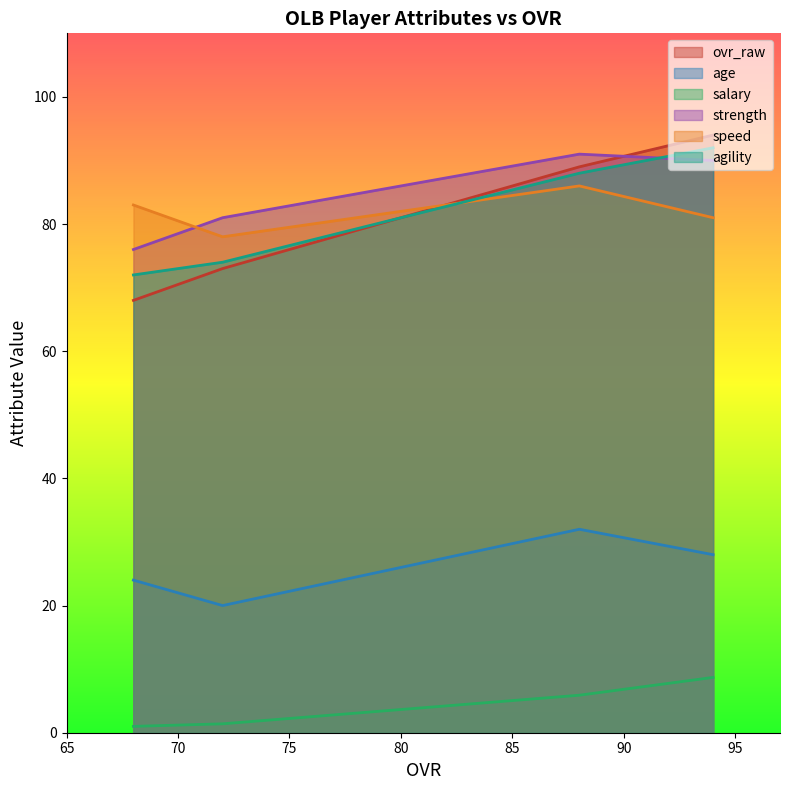

The value of strength at 72 is 81.0. True or false?

True